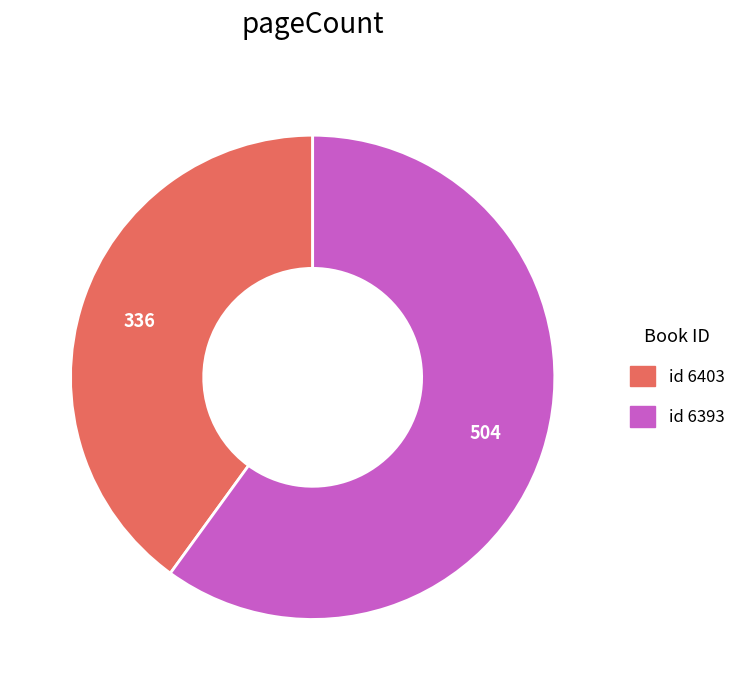

Is there any slice that represents more than half of the pie?

Yes